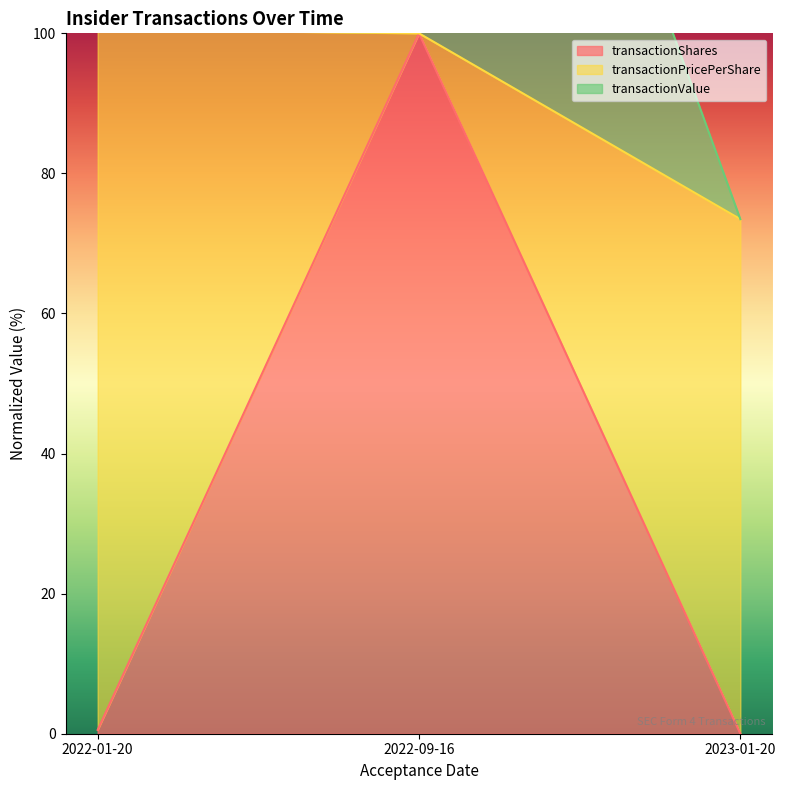

Which category has the highest value in the transactionShares series?

2022-09-16